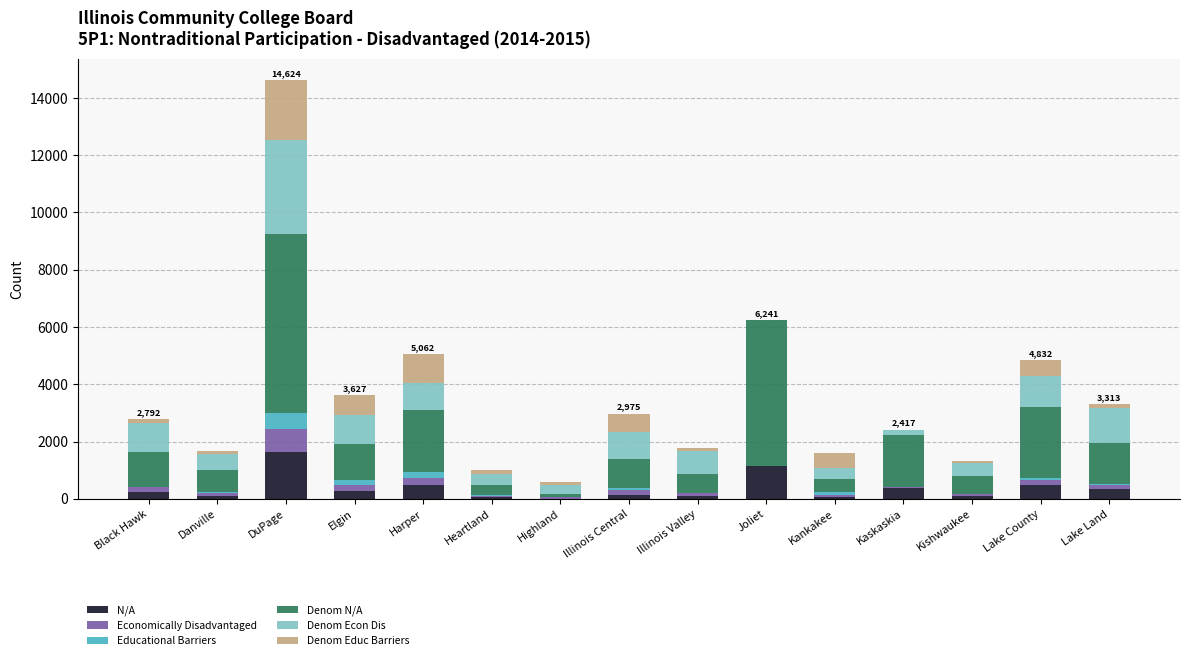

Does the chart contain stacked bars?

Yes